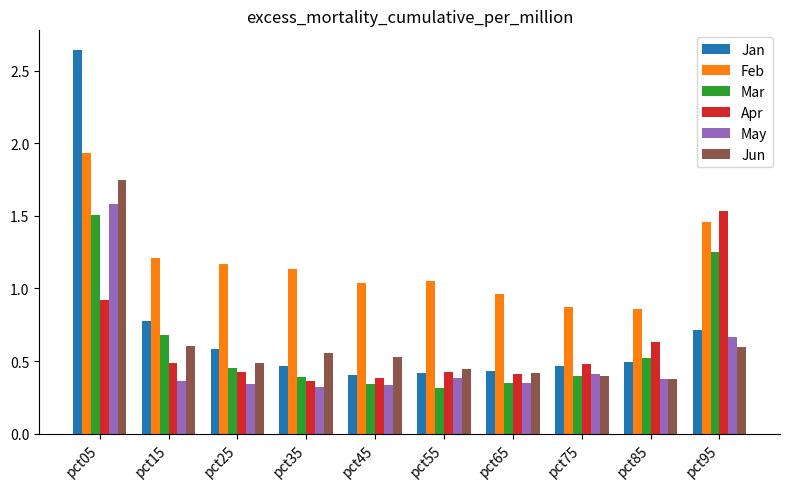

True or false: Jun has a value of 1.2 at pct05.

False